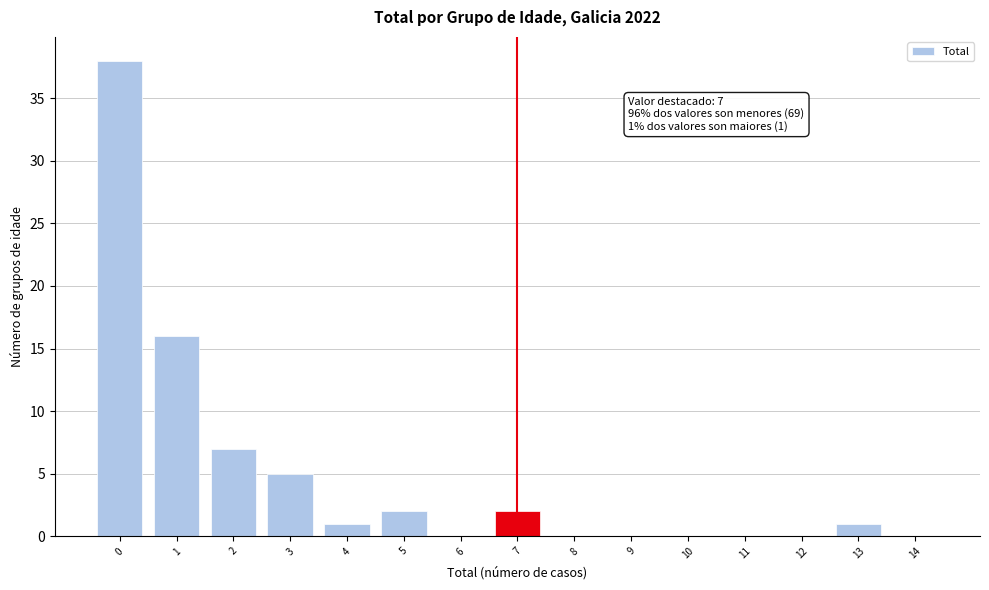

Reading left to right, what are all the values shown in this chart?

0=38	1=16	2=7	3=5	4=1	5=2	6=0	7=2	8=0	9=0	10=0	11=0	12=0	13=1	14=0